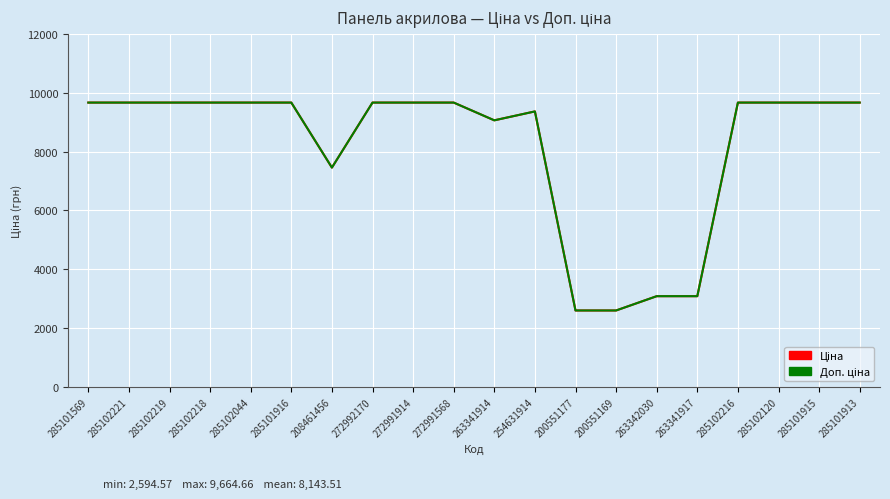

What is the maximum value shown in the chart?

9664.7